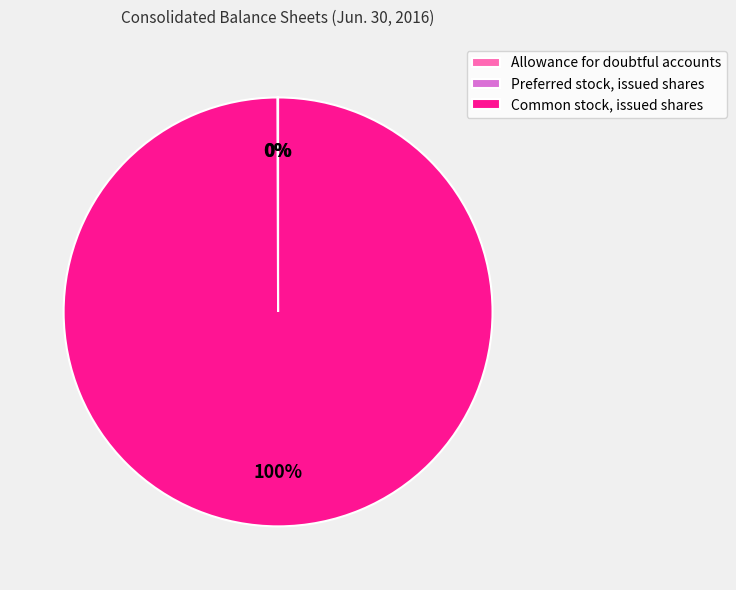

The Common stock, issued shares slice represents 100% of the pie. True or false?

True